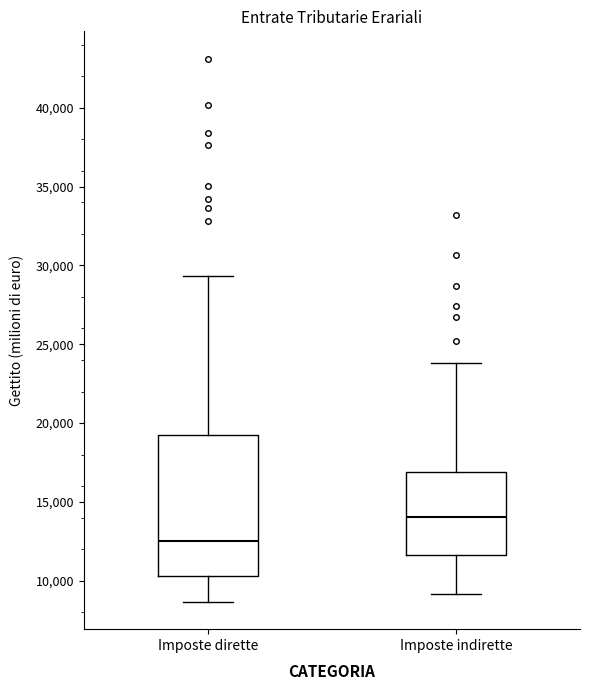

Which box's median line is the highest?

Imposte indirette